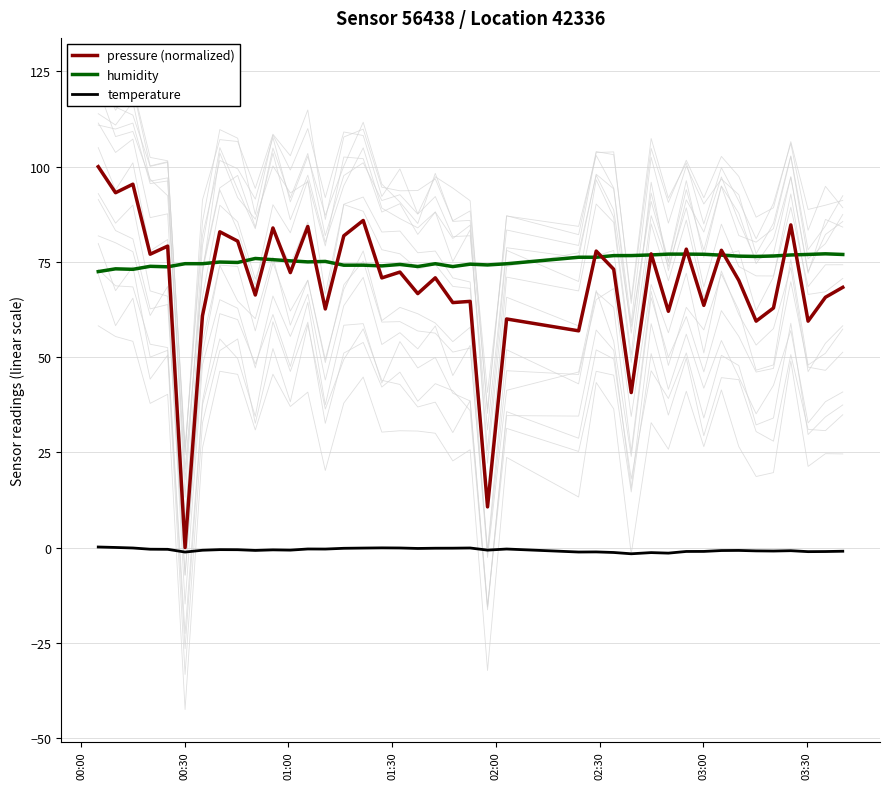

Does the chart display data point markers on the line(s)?

No